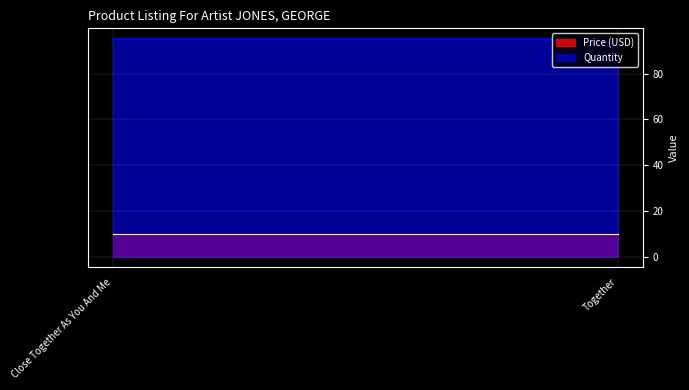

List the series in order of their peak value, lowest first.

Price (USD), Quantity